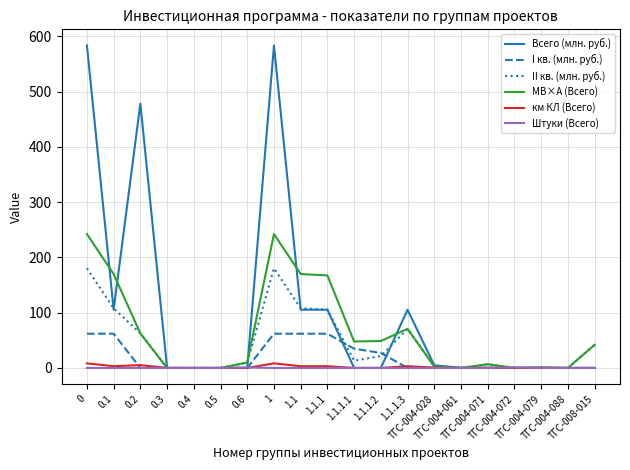

What are all the series names shown in the legend?

Всего (млн. руб.), I кв. (млн. руб.), II кв. (млн. руб.), МВ×А (Всего), км КЛ (Всего), Штуки (Всего)